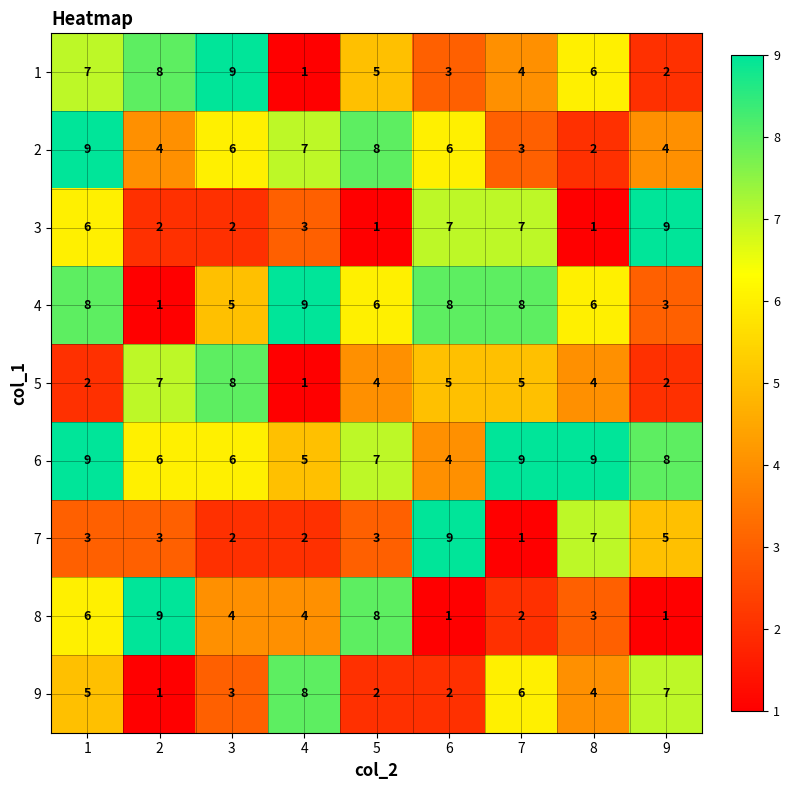

What is the difference between the highest and lowest values at 5?

7